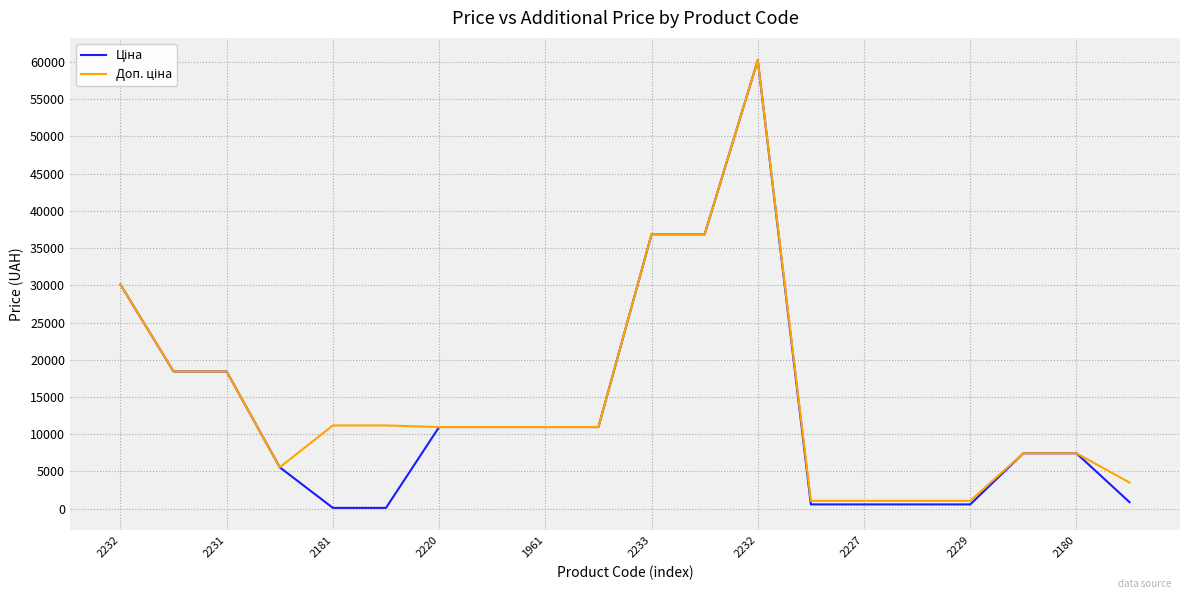

What is the greatest value displayed?

60205.6